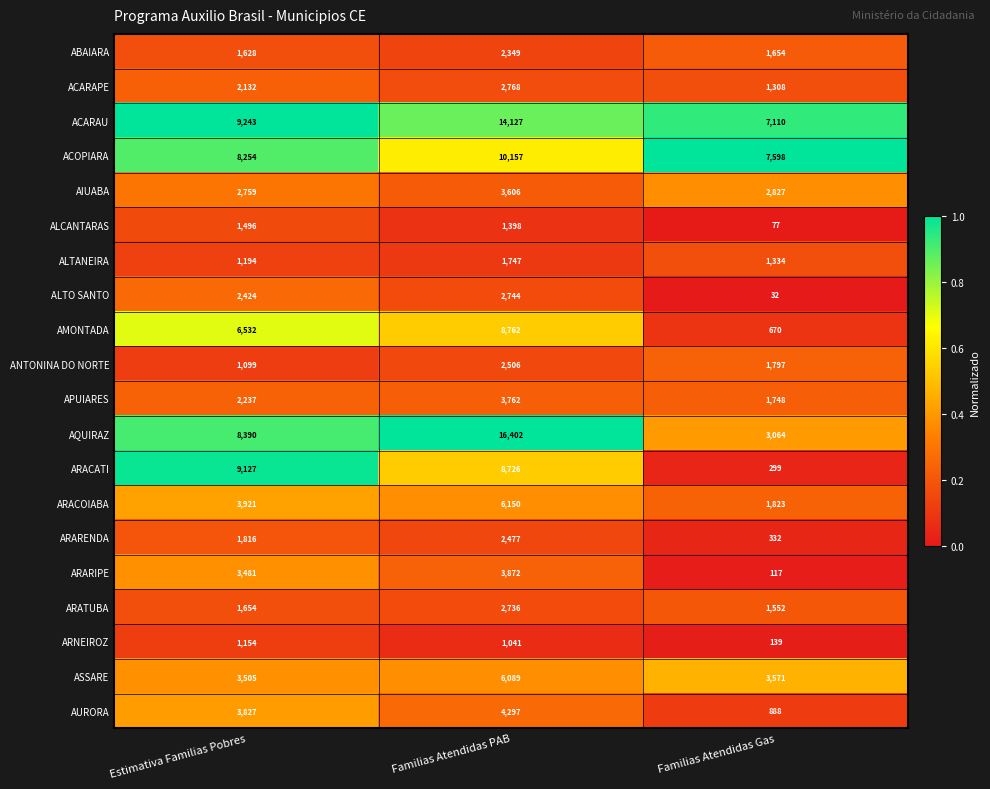

What is the spread (max minus min) of values at Familias Atendidas PAB?

15361